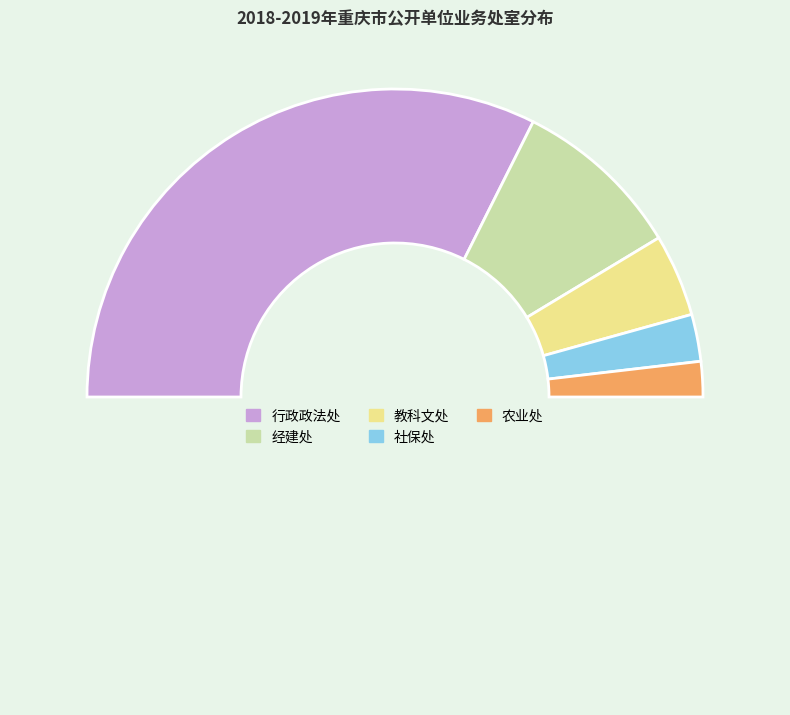

Rank the categories by value from lowest to highest.

农业处, 社保处, 教科文处, 经建处, 行政政法处